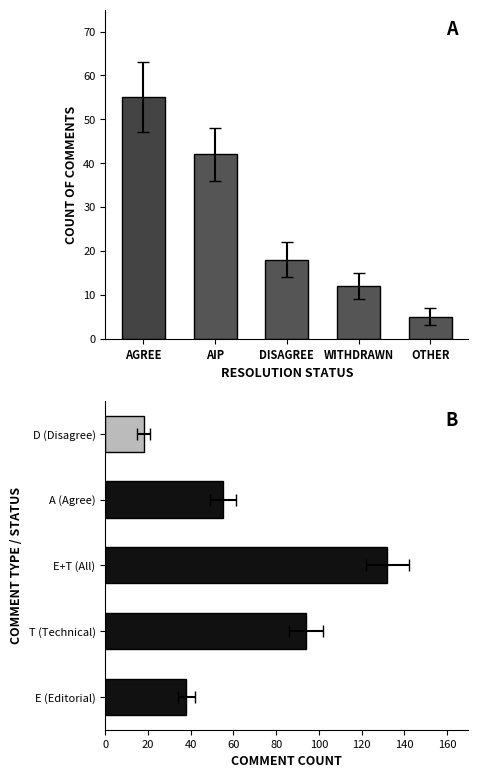

Count the number of data series in this chart.

1